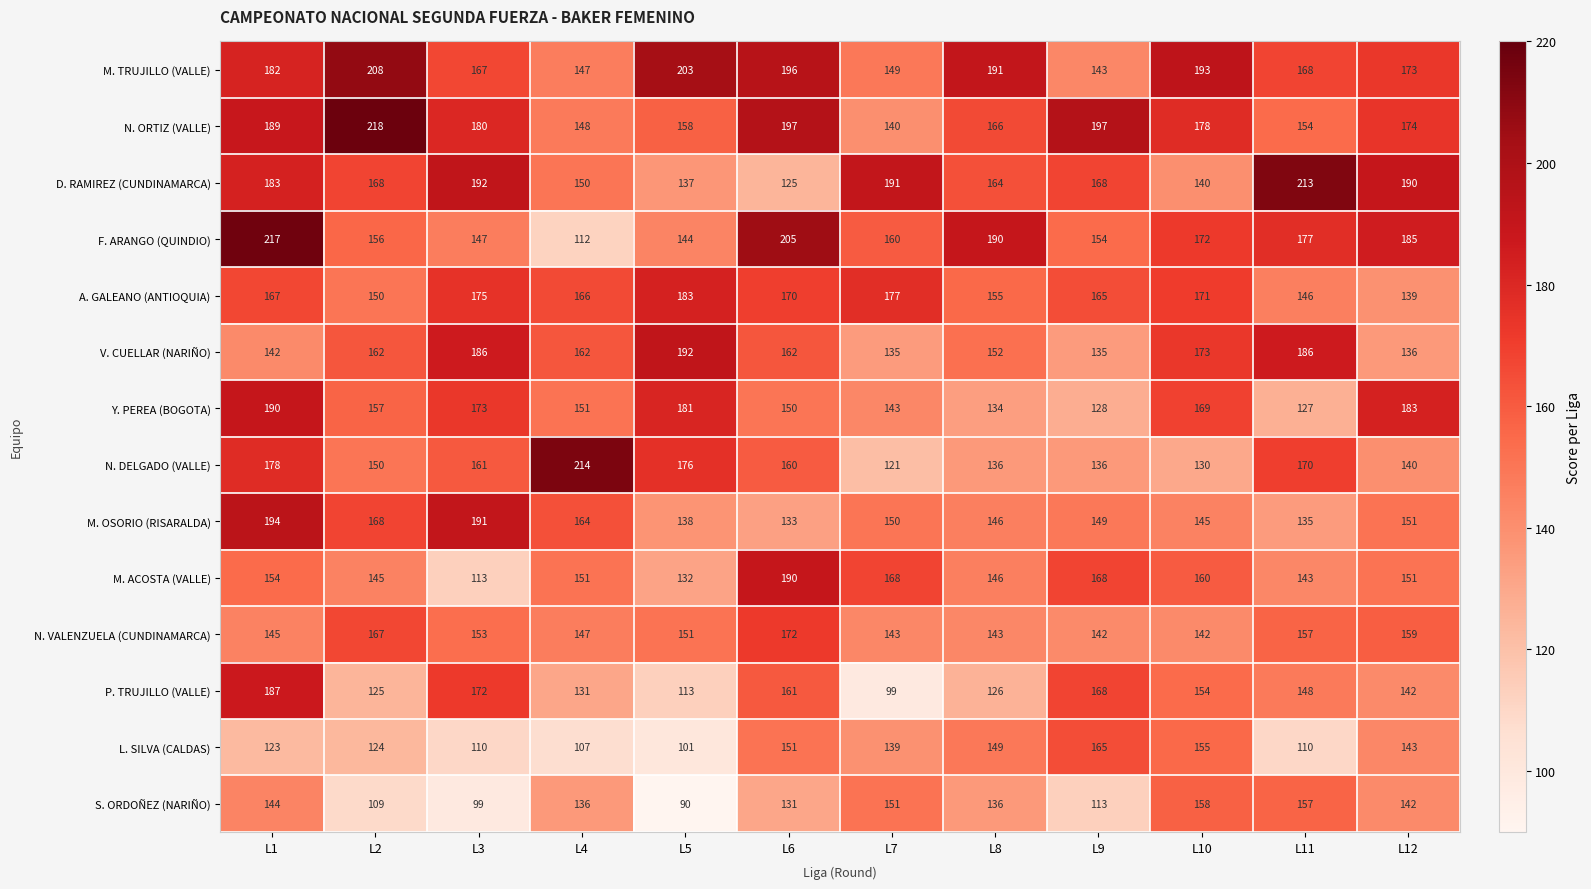

What is the greatest value displayed?

218